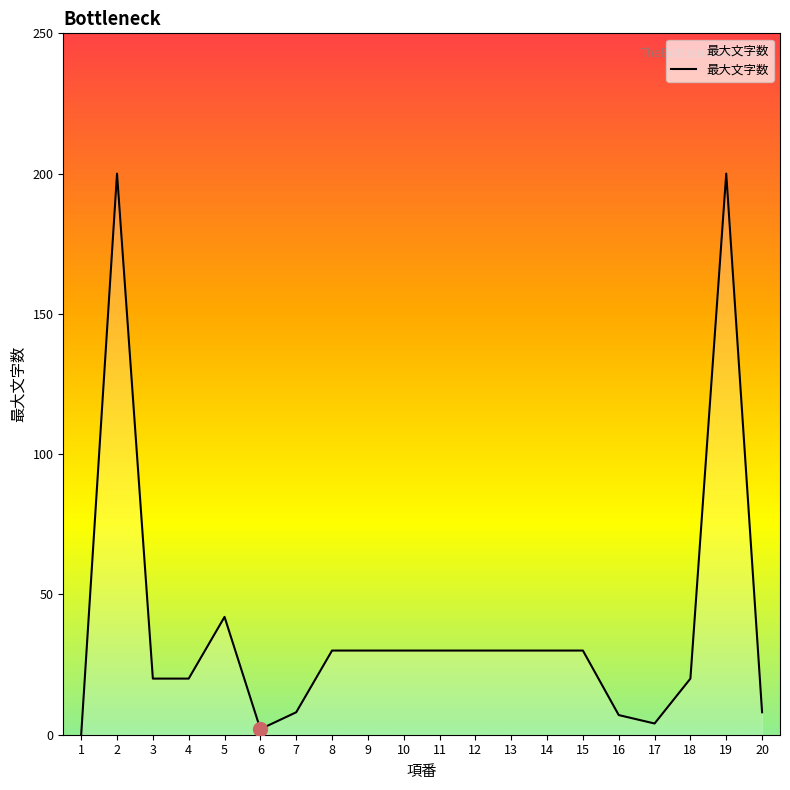

True or false: there are more than 1 points higher than both neighbors.

True